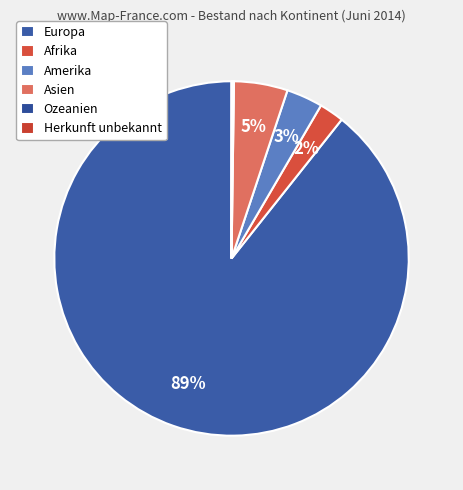

Count the number of slices in the pie.

6